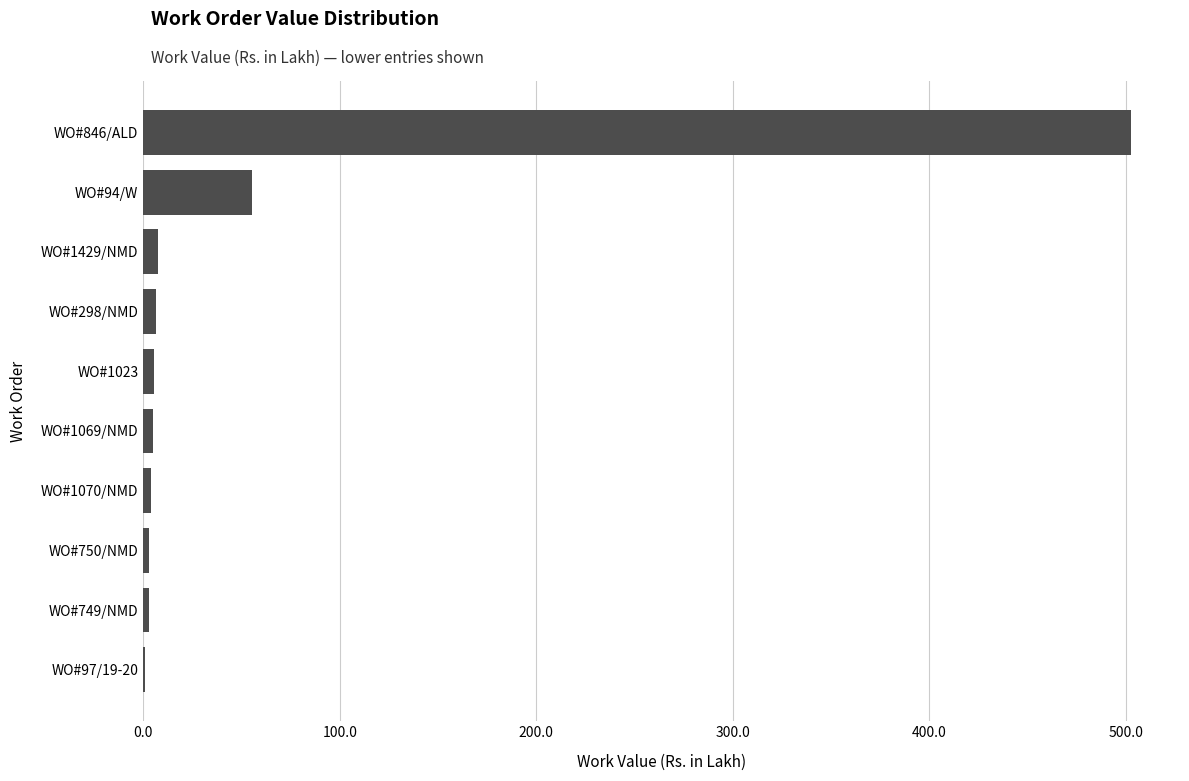

What is the sum of all values?

592.6